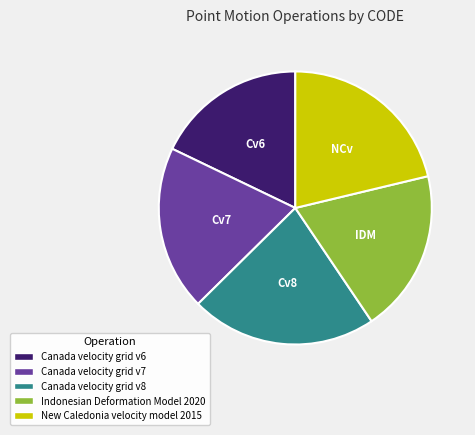

Is the sum of Canada velocity grid v6 and New Caledonia velocity model 2015 greater than half?

No